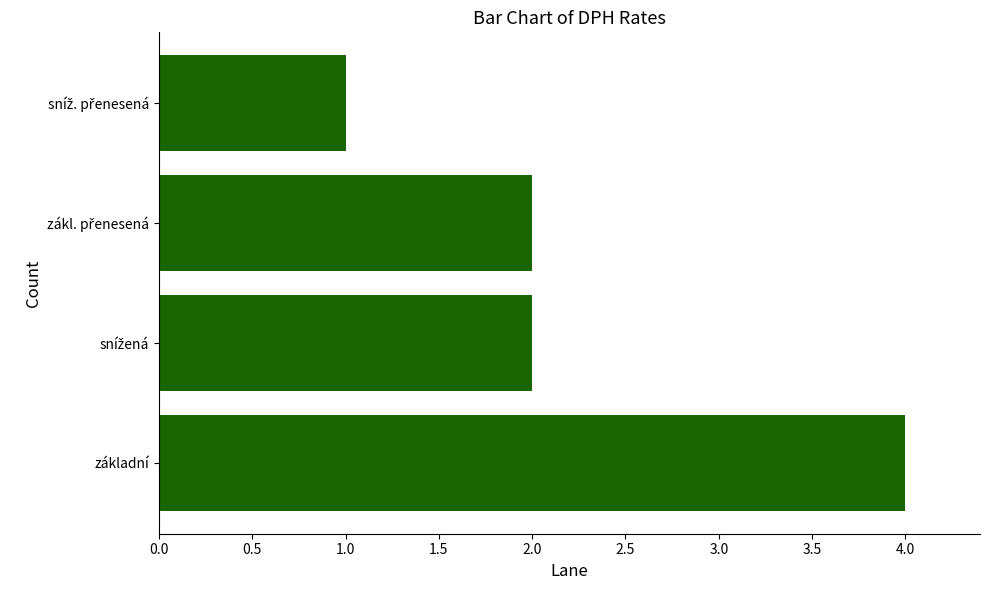

What is the difference between the maximum and minimum values?

3